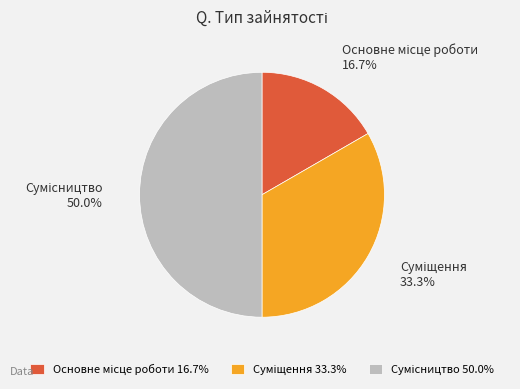

How many segments does this pie chart have?

3